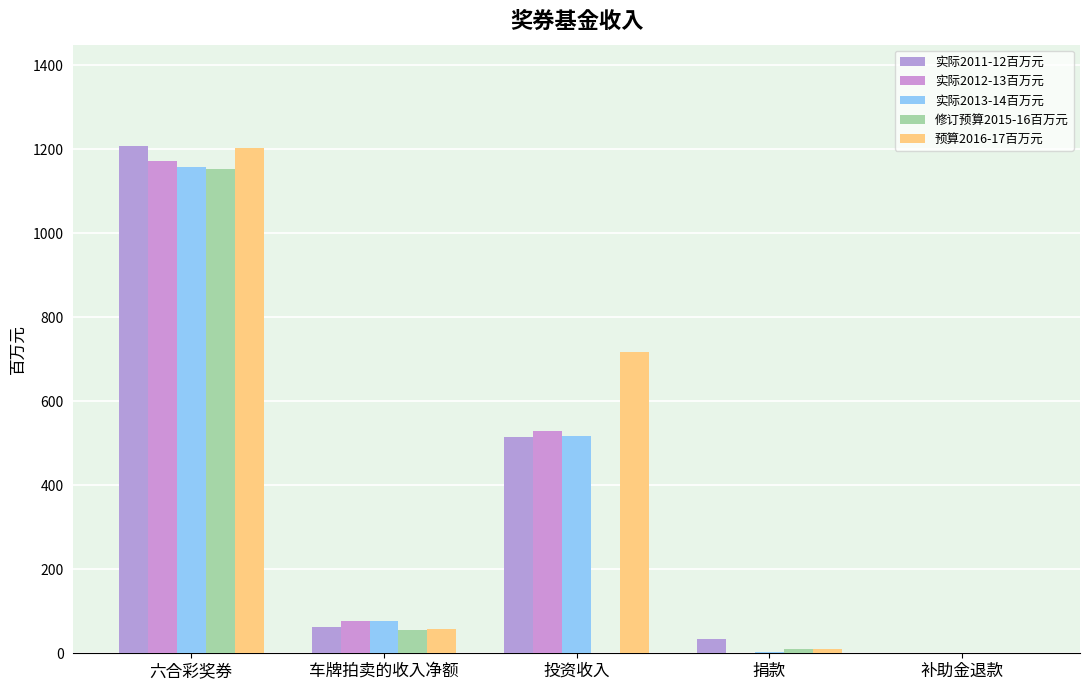

Does the chart contain stacked bars?

No